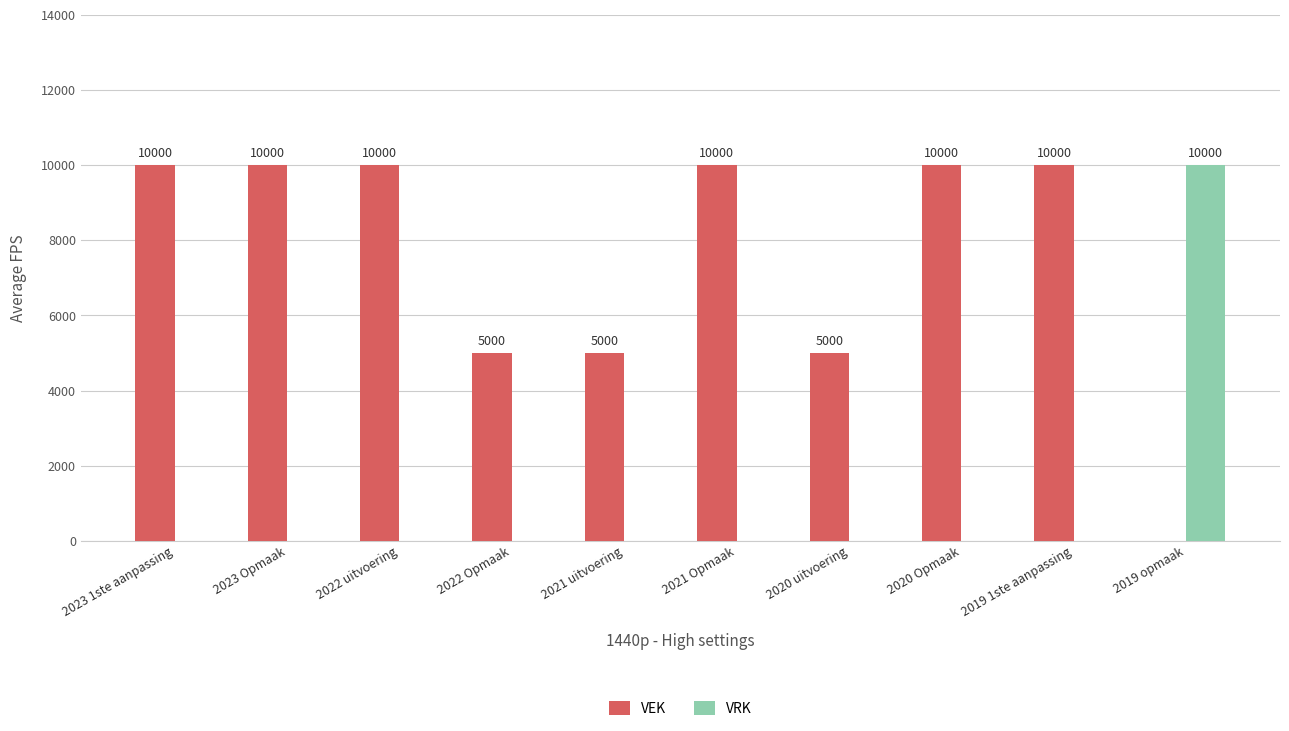

Which series has the largest total across all categories?

VEK